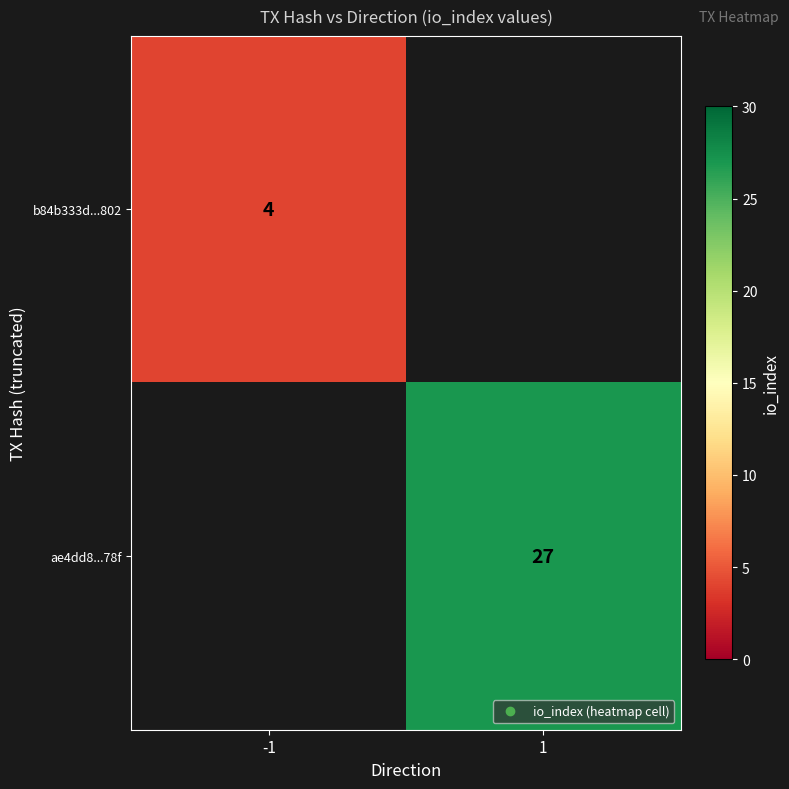

How many series are shown in this chart?

2